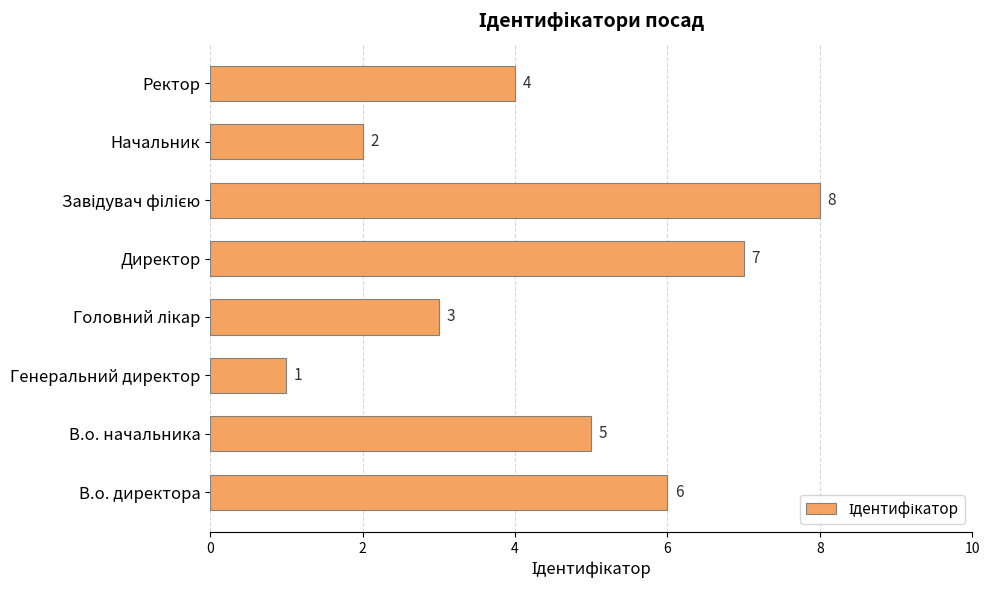

How many data points does each series have?

8